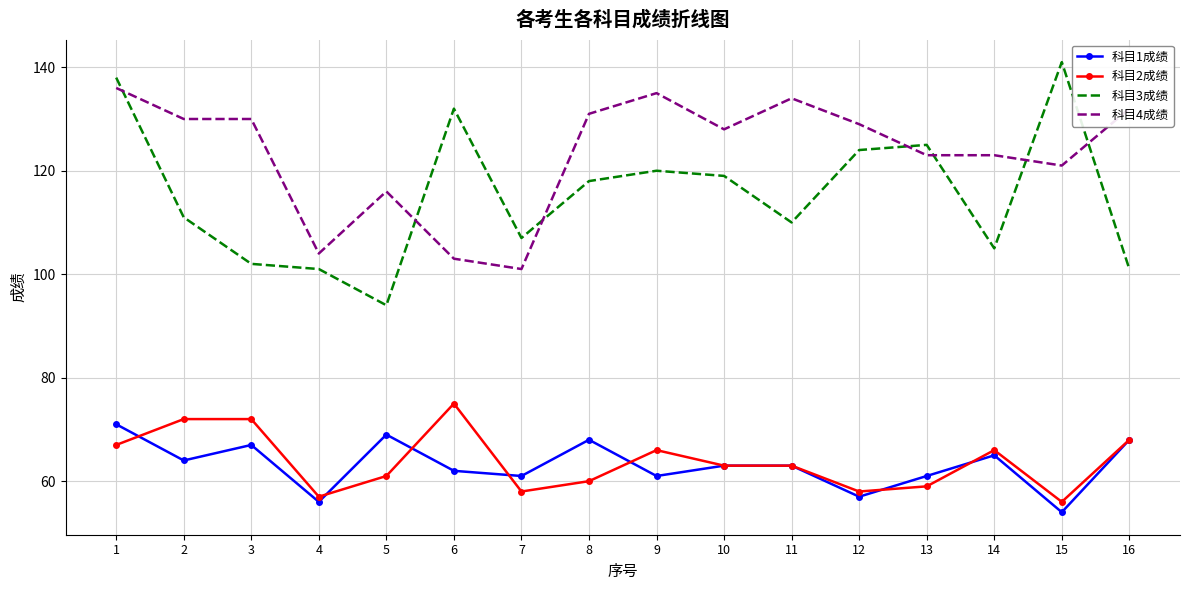

What value does the 科目4成绩 series have at 6, to the nearest 5?

105